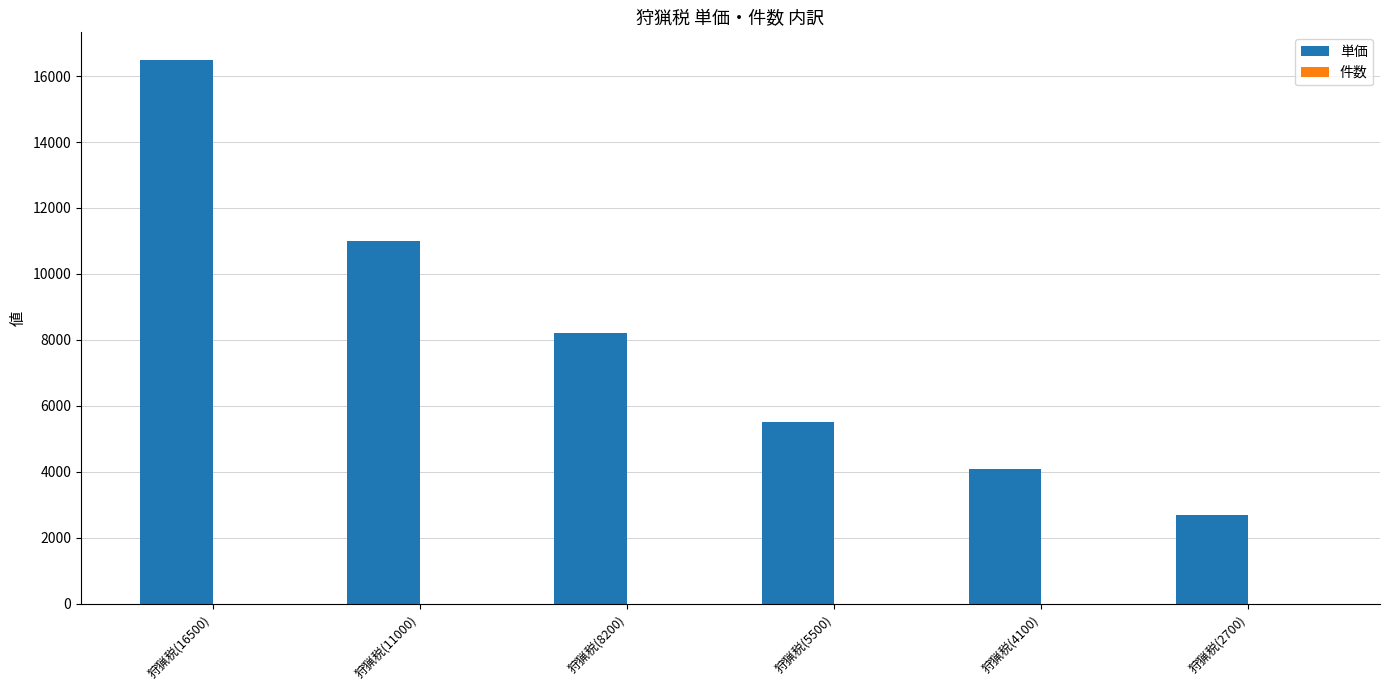

What is the label of the 1st bar from the left?

狩猟税(16500)